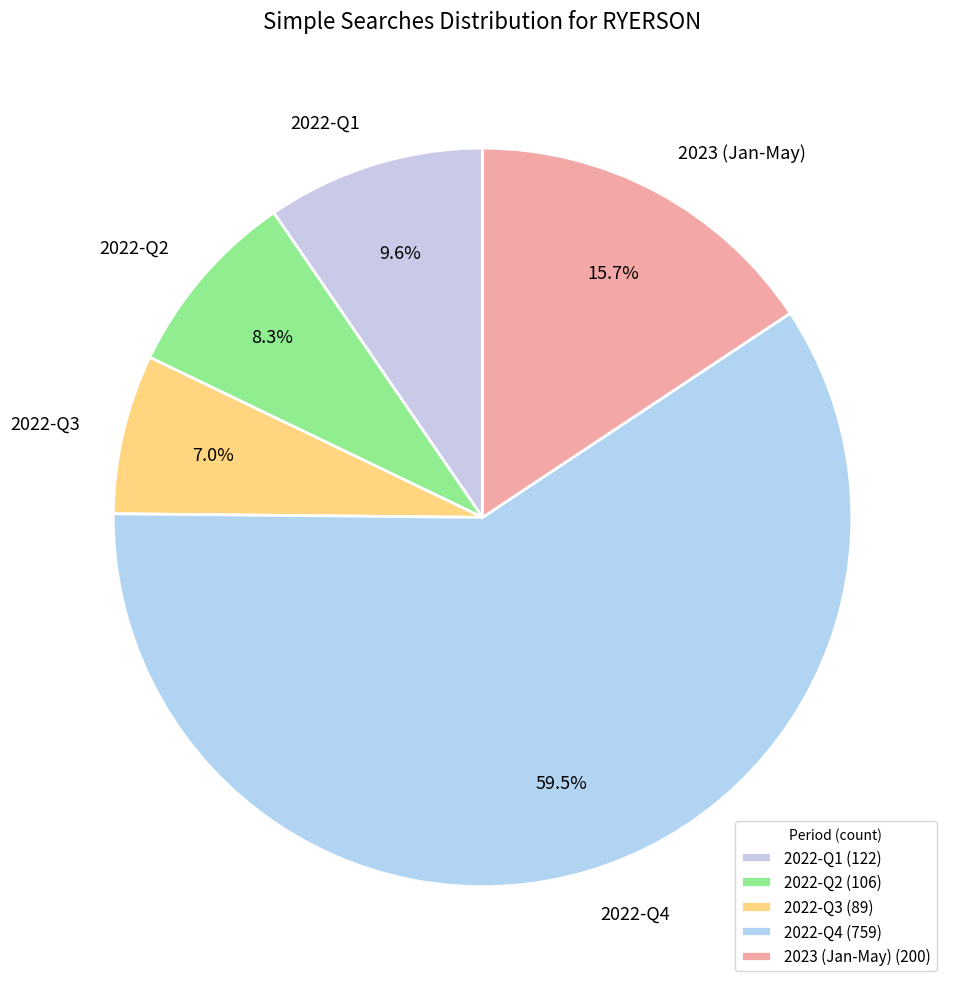

Is there a majority slice in this chart?

Yes